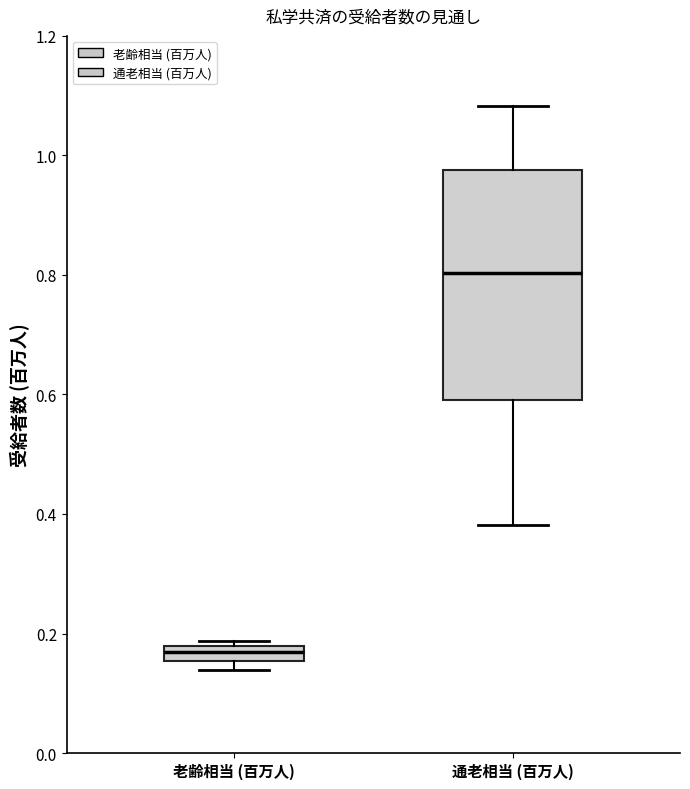

Where is the lower edge of the box for 老齢相当 (百万人) on the y-axis? The values are not printed on the chart, so give them approximately, as read against the axis.

0.16